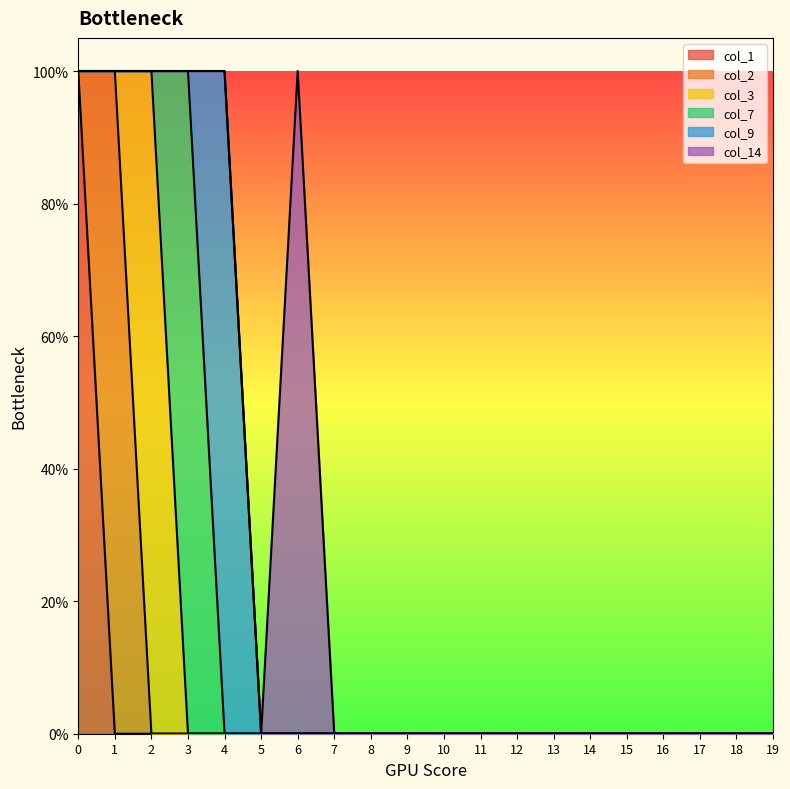

Reading left to right, what are all the values shown in this chart?

col_1: 1	0	0	0	0	0	0	0	0	0	0	0	0	0	0	0	0	0	0	0
col_2: 0	1	0	0	0	0	0	0	0	0	0	0	0	0	0	0	0	0	0	0
col_3: 0	0	1	0	0	0	0	0	0	0	0	0	0	0	0	0	0	0	0	0
col_7: 0	0	0	1	0	0	0	0	0	0	0	0	0	0	0	0	0	0	0	0
col_9: 0	0	0	0	1	0	0	0	0	0	0	0	0	0	0	0	0	0	0	0
col_14: 0	0	0	0	0	0	1	0	0	0	0	0	0	0	0	0	0	0	0	0